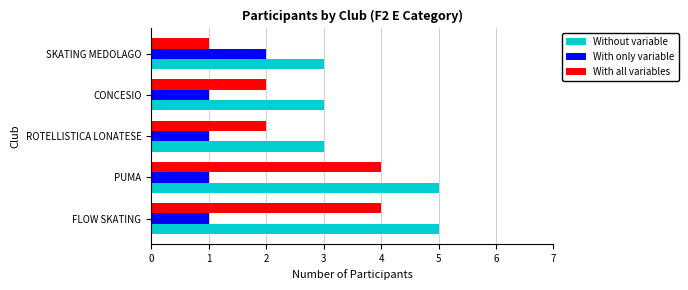

List the series in order of their overall mean, lowest first.

With only variable, With all variables, Without variable